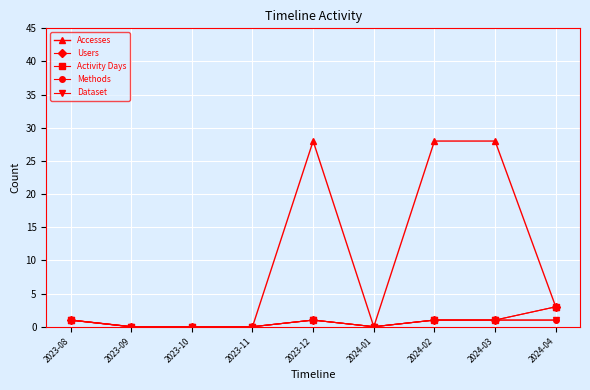

Reading left to right, list all the values displayed in this chart.

Accesses: 1	0	0	0	28	0	28	28	3
Users: 1	0	0	0	1	0	1	1	3
Activity Days: 1	0	0	0	1	0	1	1	3
Methods: 1	0	0	0	1	0	1	1	1
Dataset: 1	0	0	0	1	0	1	1	1